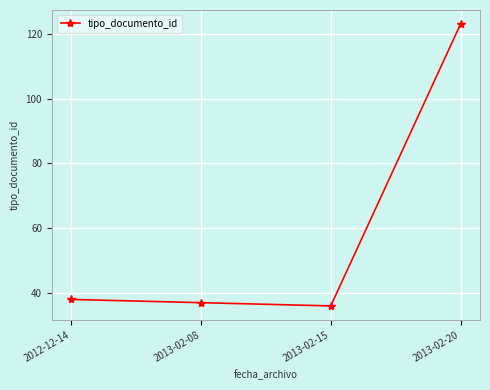

True or false: the data has more than 1 interior local peaks.

False